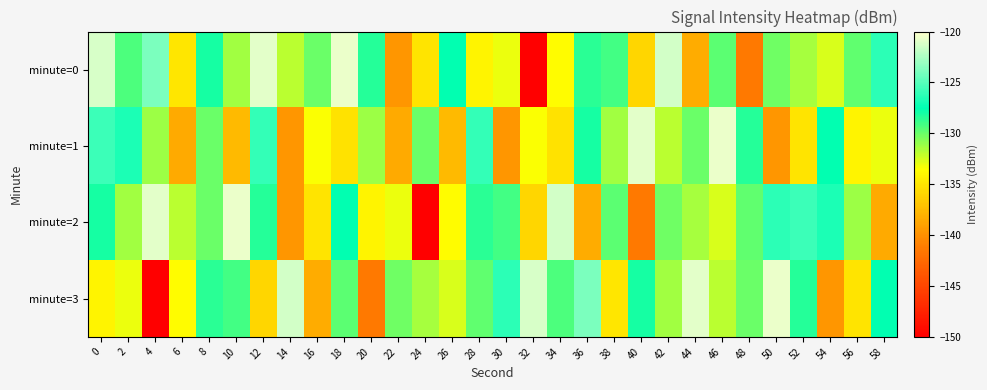

Rank the series at 0 from highest to lowest value.

minute=0, minute=1, minute=2, minute=3